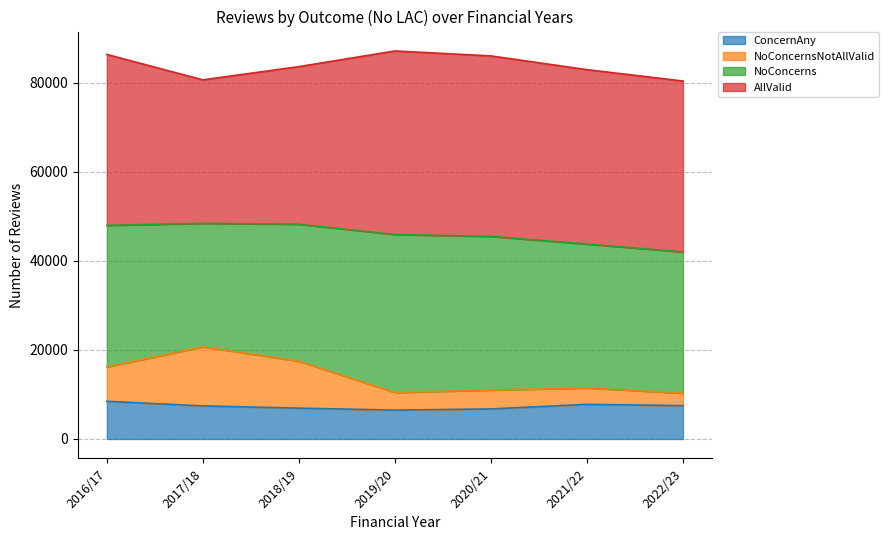

What is the minimum value for ConcernAny?

6491